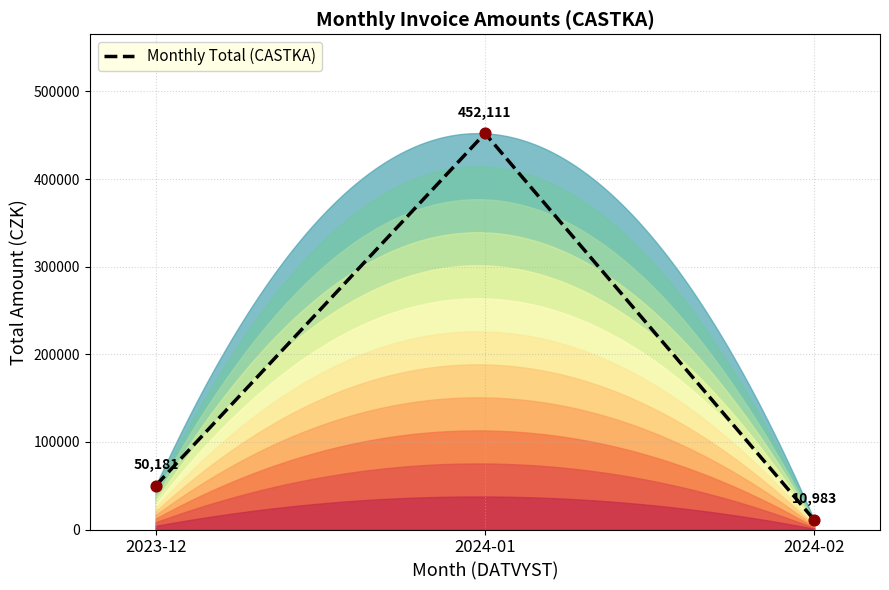

What is the change in value from 2023-12 to 2024-01?

+401929.8